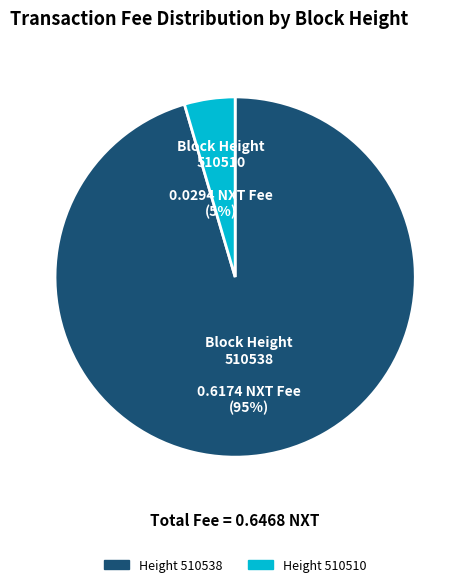

How many slices are in this pie chart?

2